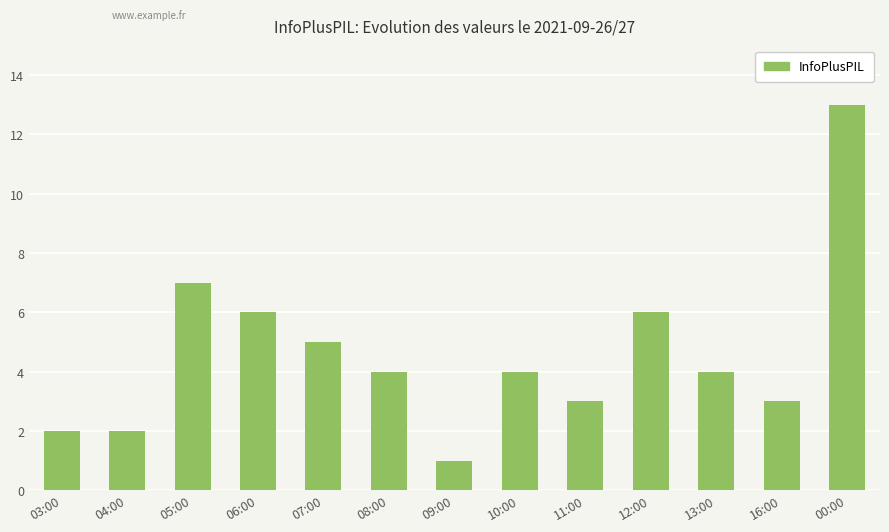

Which category has the highest value across all series?

00:00